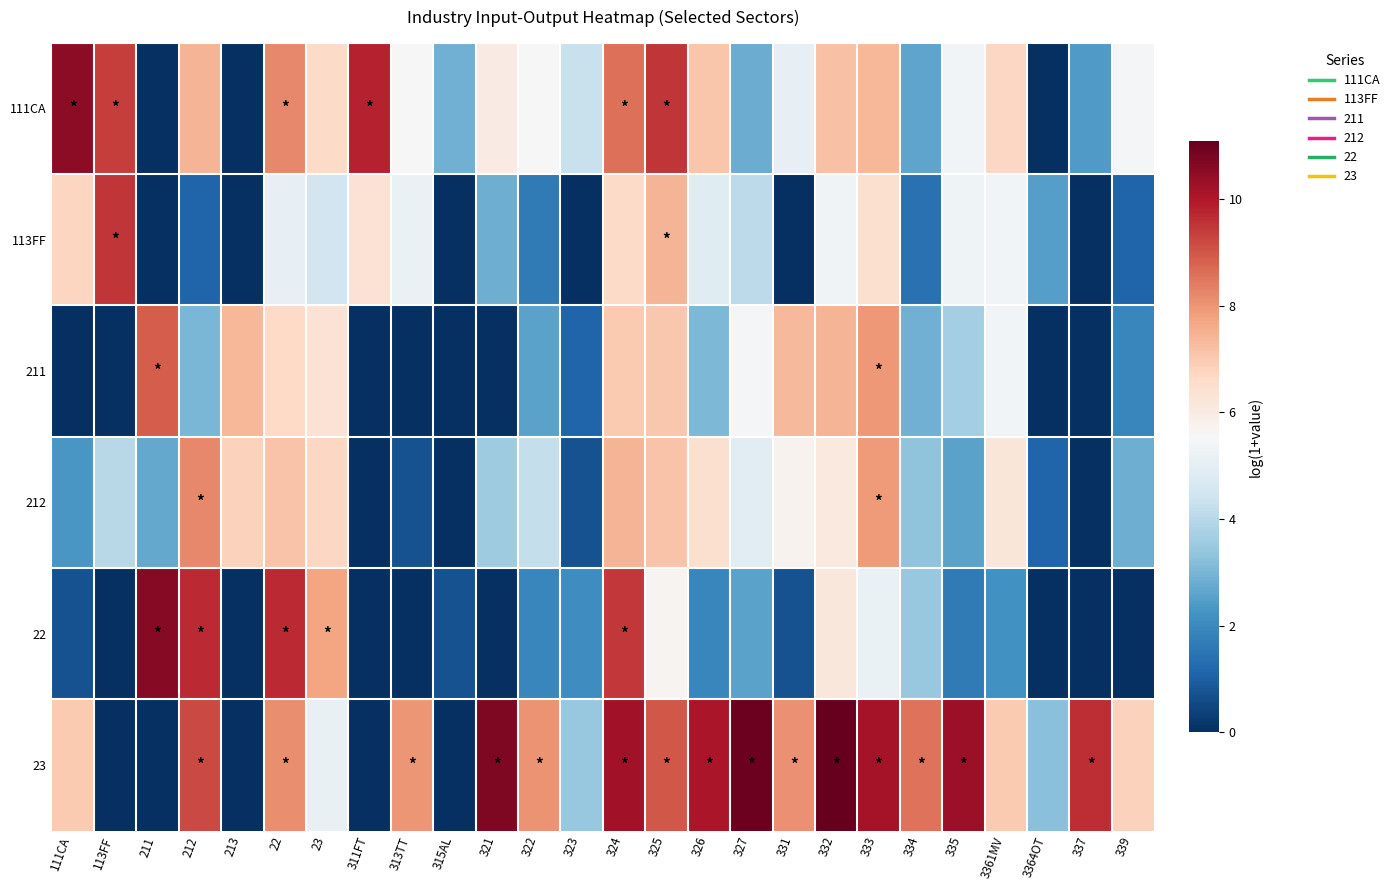

Which category has the lowest value across all series?

211